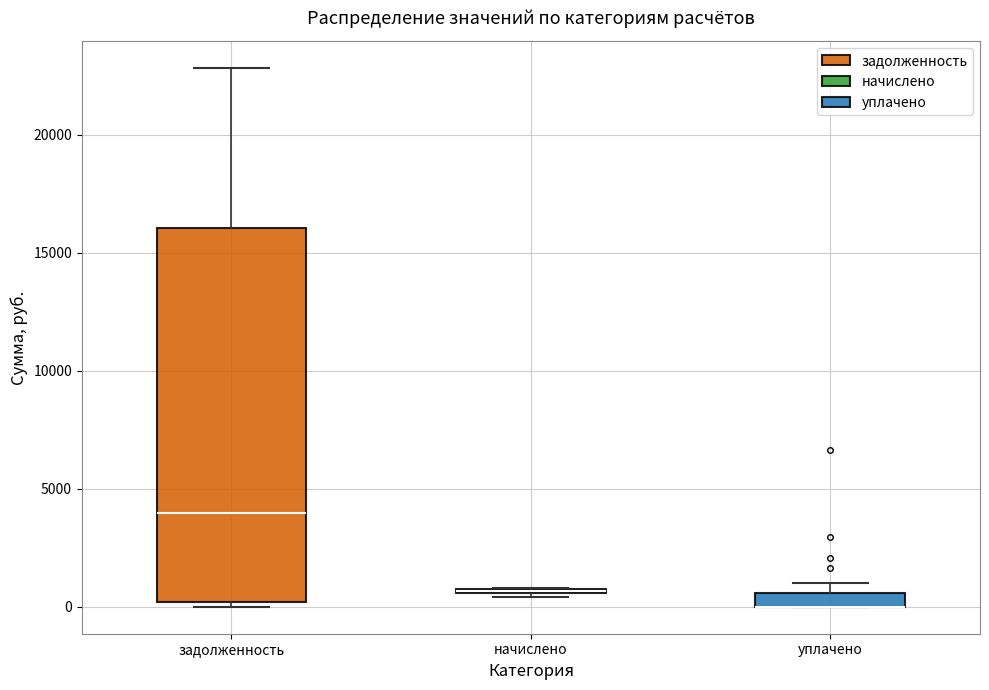

Where is the upper edge of the box for начислено on the y-axis? The values are not printed on the chart, so give them approximately, as read against the axis.

1000